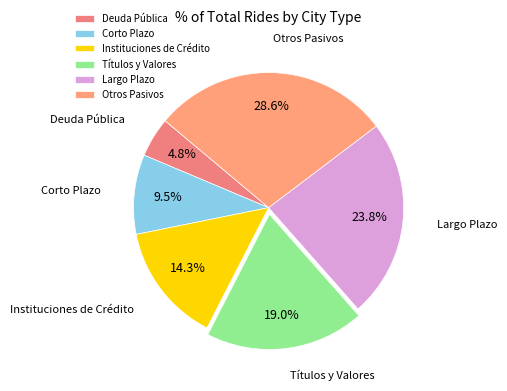

What portion of the pie excludes Largo Plazo?

76.2%